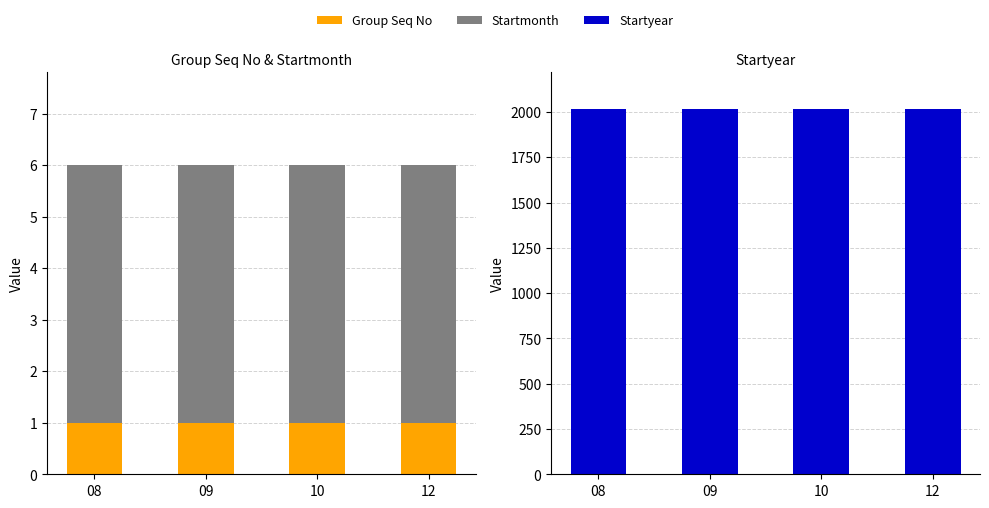

Rank the categories by Group Seq No value from lowest to highest.

08, 09, 10, 12